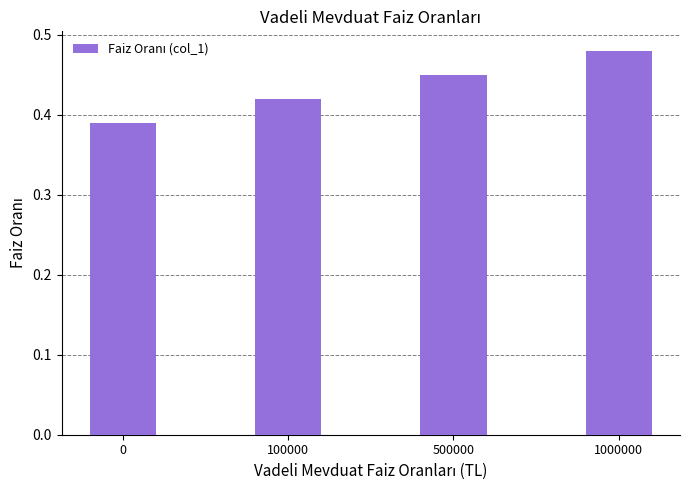

What is the sum of all values?

1.7